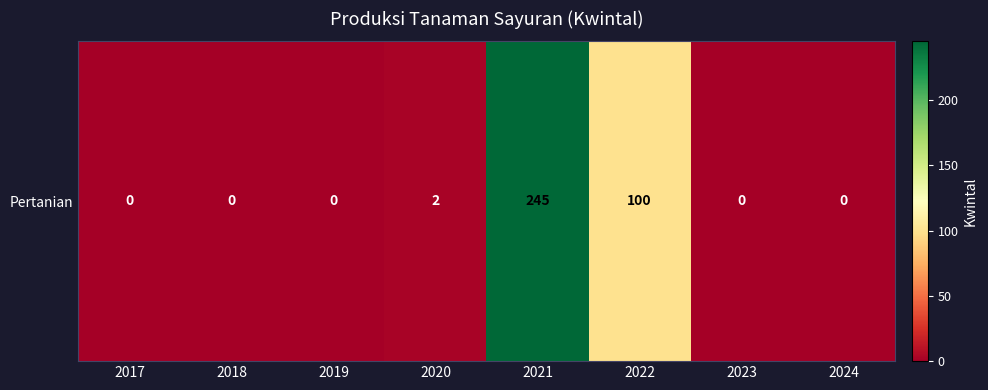

Reading left to right, extract all data points from this chart.

0	0	0	2	245	100	0	0